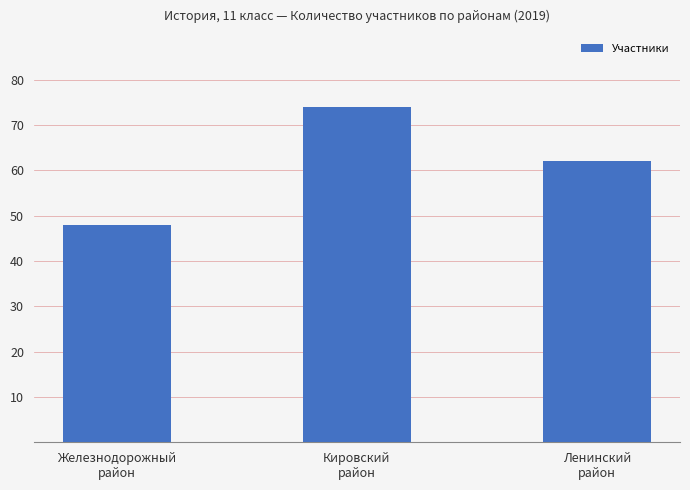

What is the difference between the values at Ленинский
район and Железнодорожный
район?

14